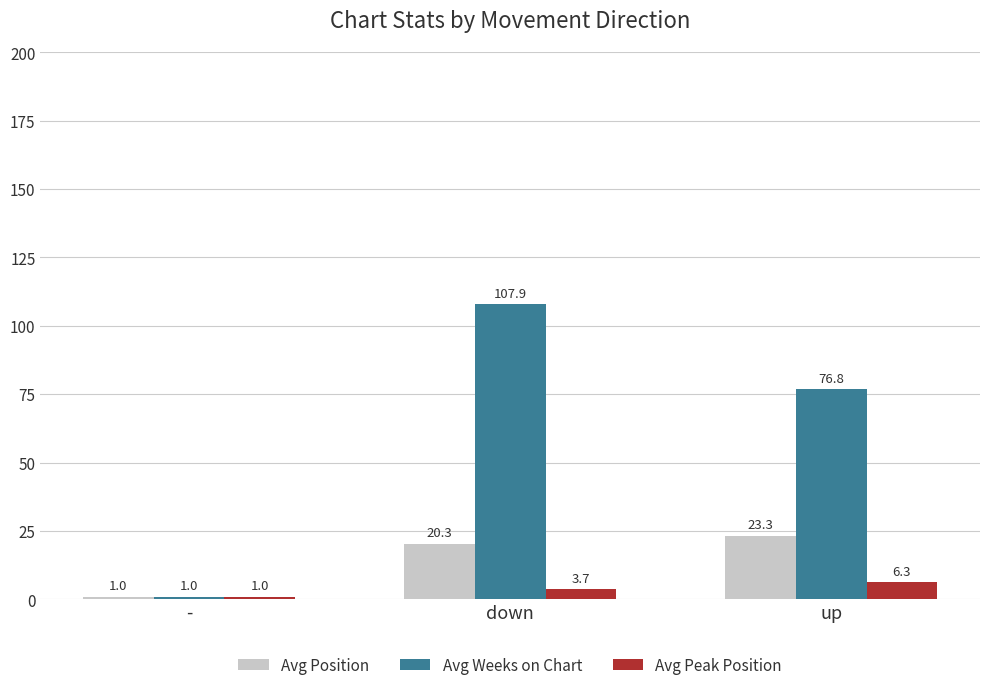

What position from the left is -?

1